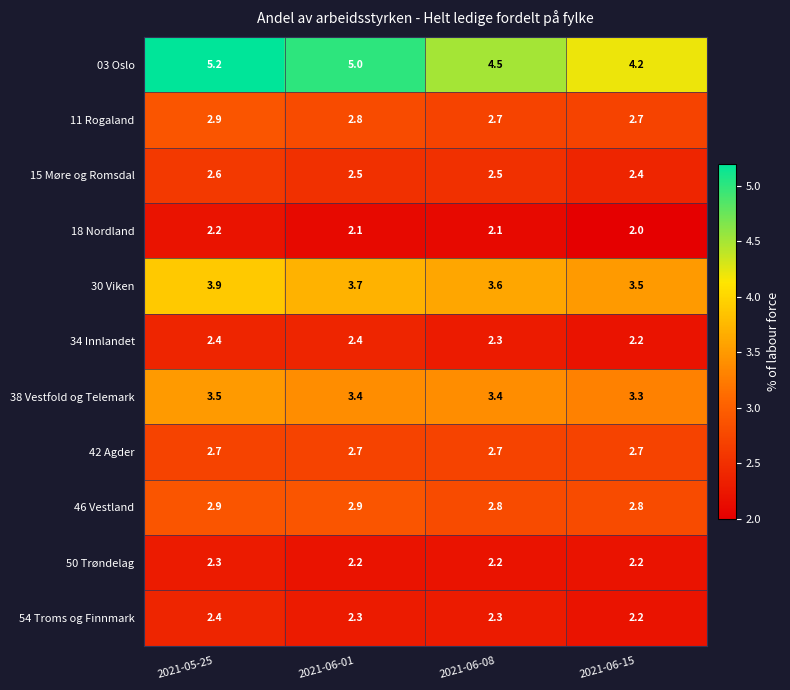

What is the minimum value for 38 Vestfold og Telemark?

3.3